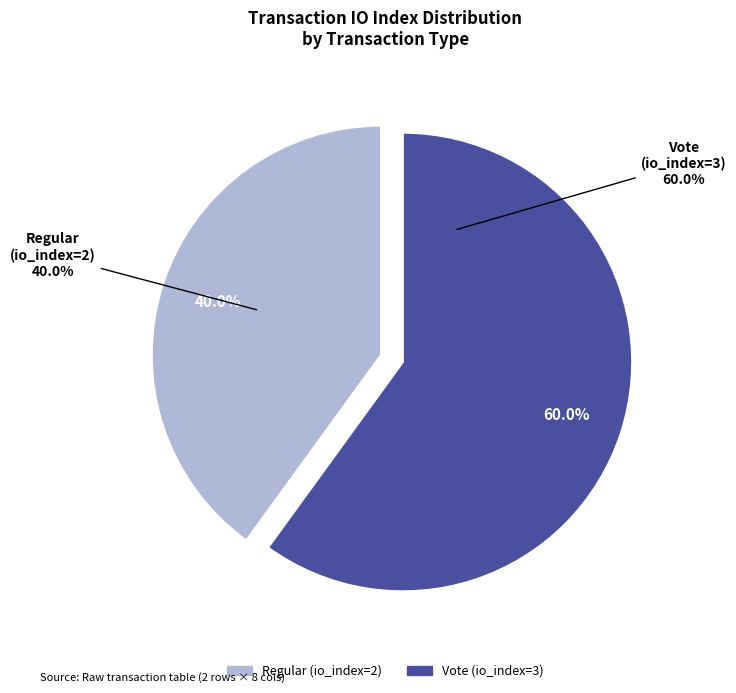

Does Vote (io_index=3) account for over 50% of the chart?

Yes